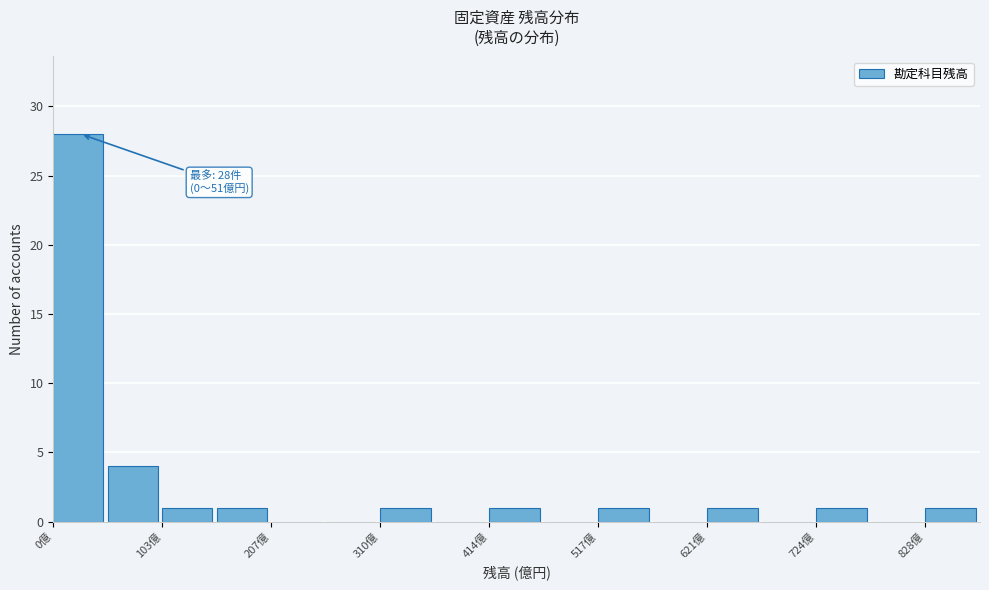

Read against the x-axis, roughly where is the centre of the tallest bar?

20